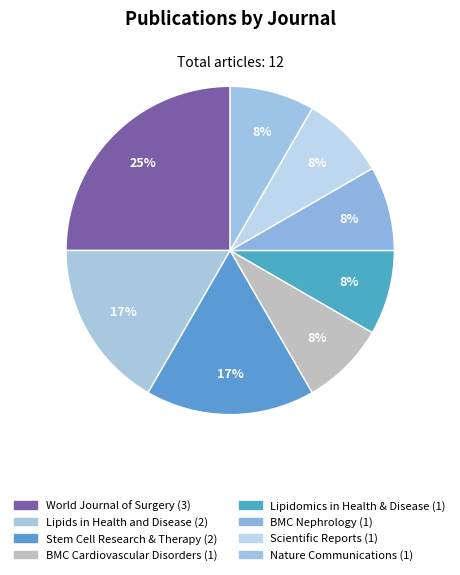

Count the number of slices in the pie.

8